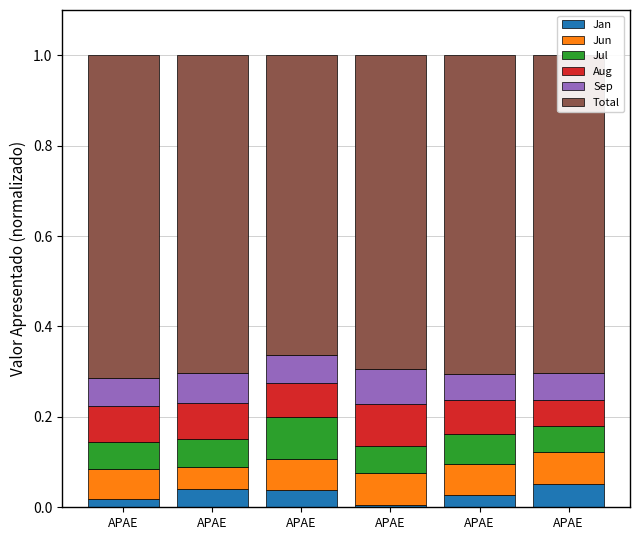

Which series has the largest total across all categories?

Total